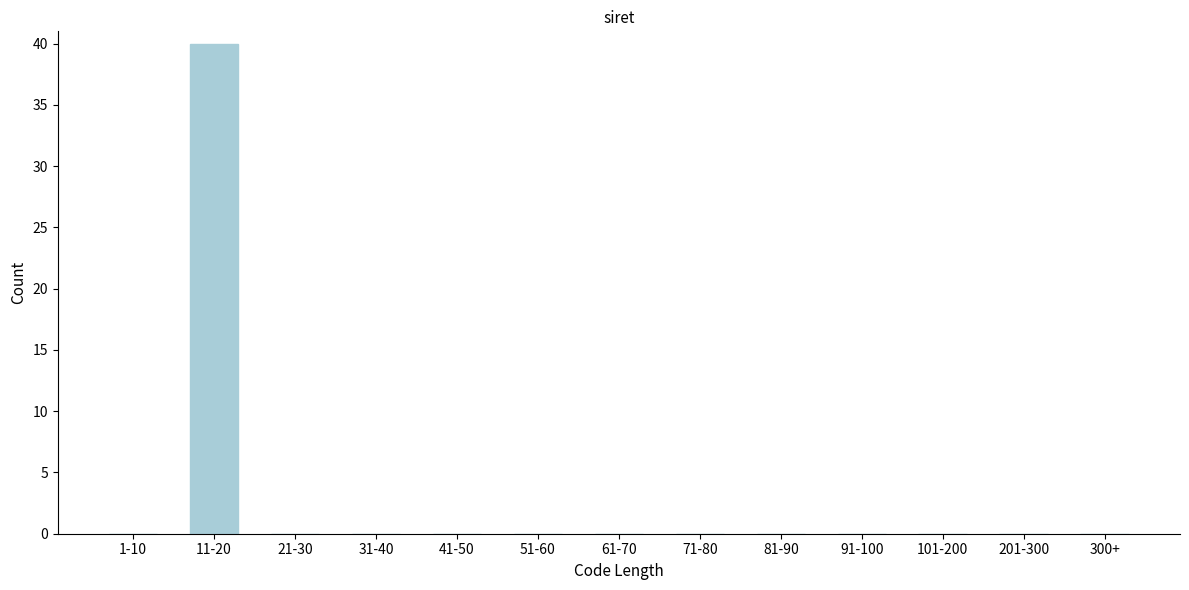

Reading right to left, transcribe all the data shown in this chart.

300+=0	201-300=0	101-200=0	91-100=0	81-90=0	71-80=0	61-70=0	51-60=0	41-50=0	31-40=0	21-30=0	11-20=40	1-10=0